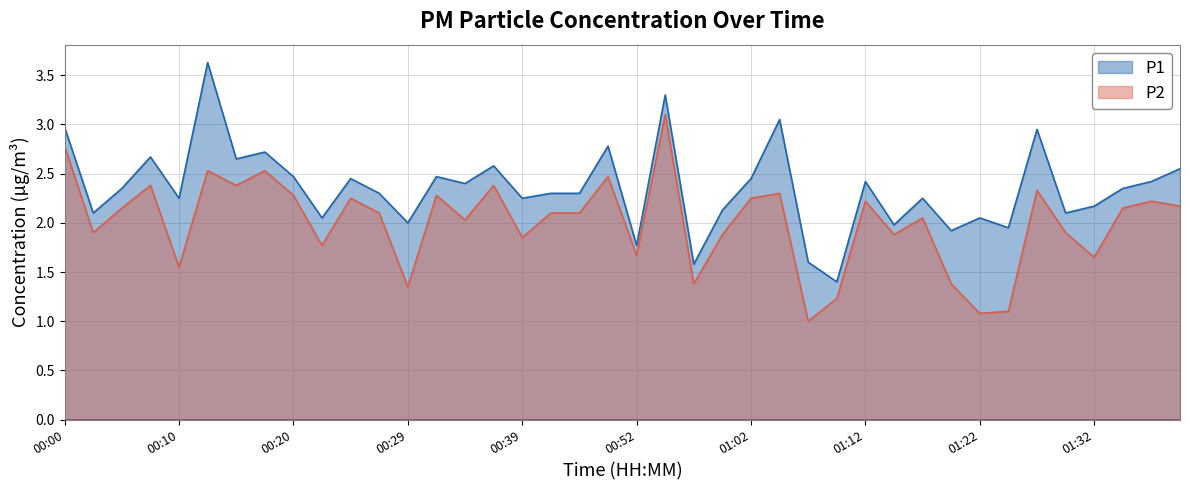

Rank the series by their average value, from highest to lowest.

P1, P2